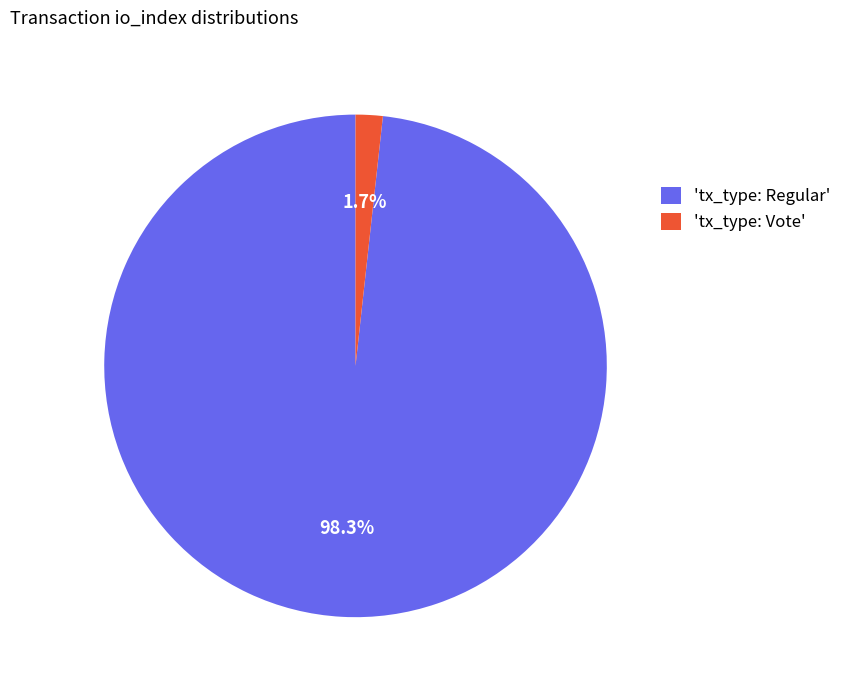

Which slice represents more than half of the pie?

'tx_type: Regular'